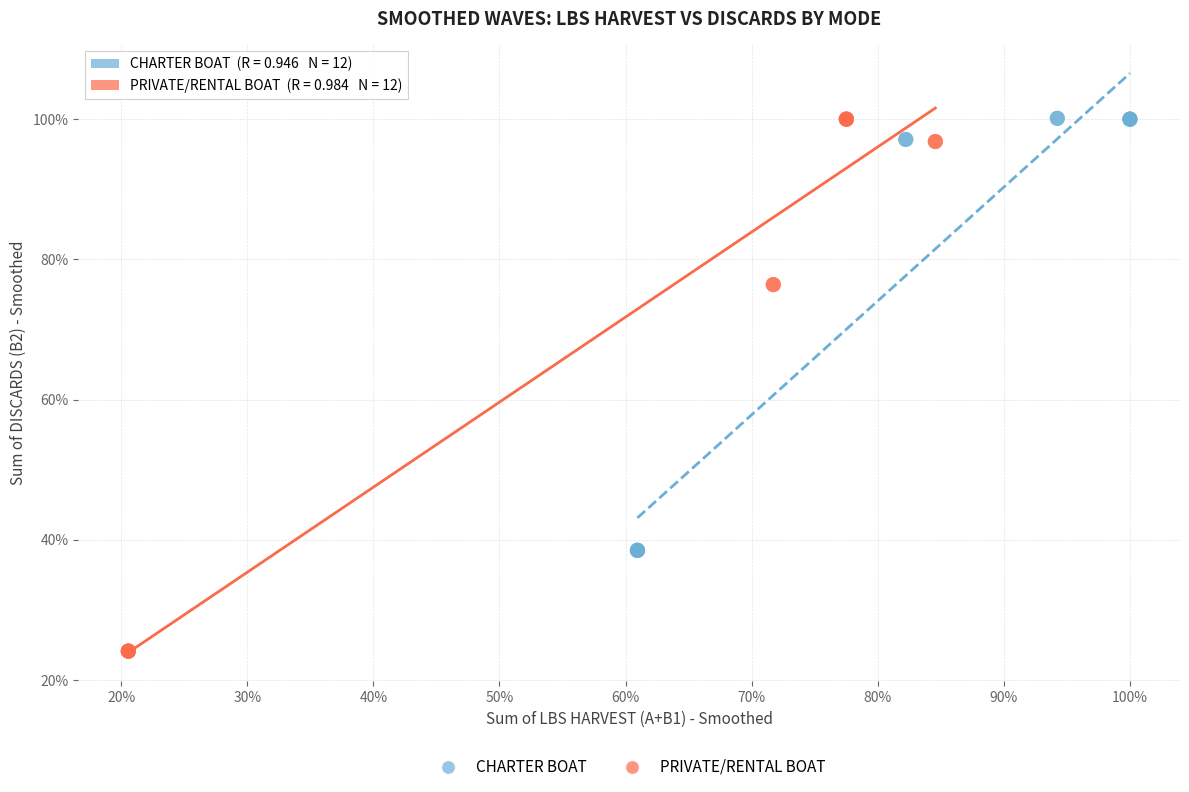

Which series has the widest spread of Y values?

PRIVATE/RENTAL BOAT